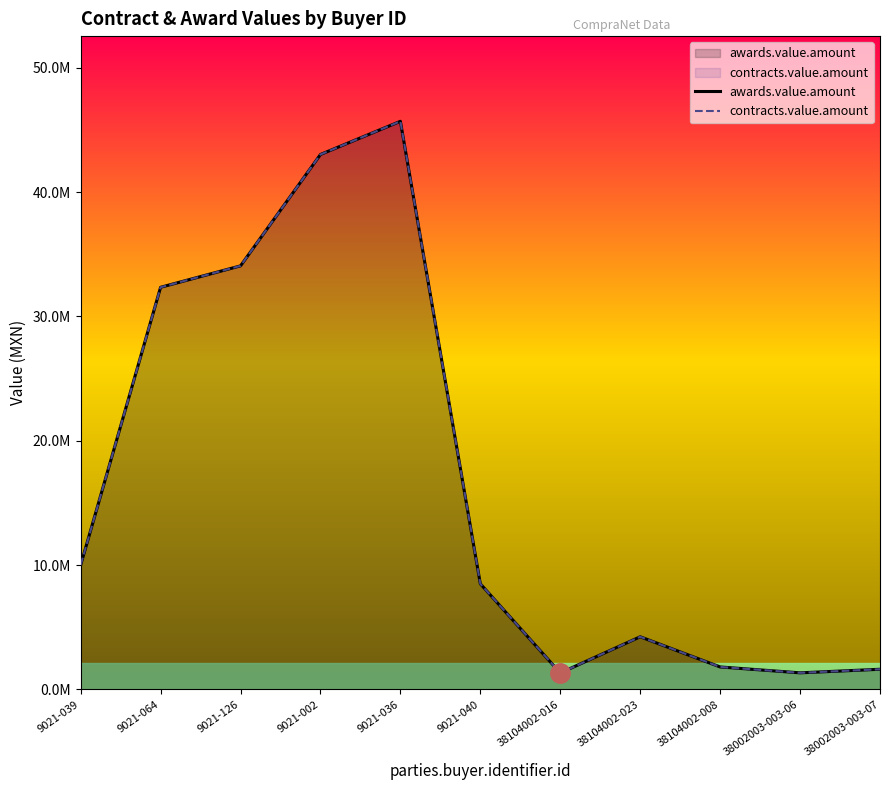

Which series changed the most between 38104002-008 and 38002003-003-06?

awards.value.amount